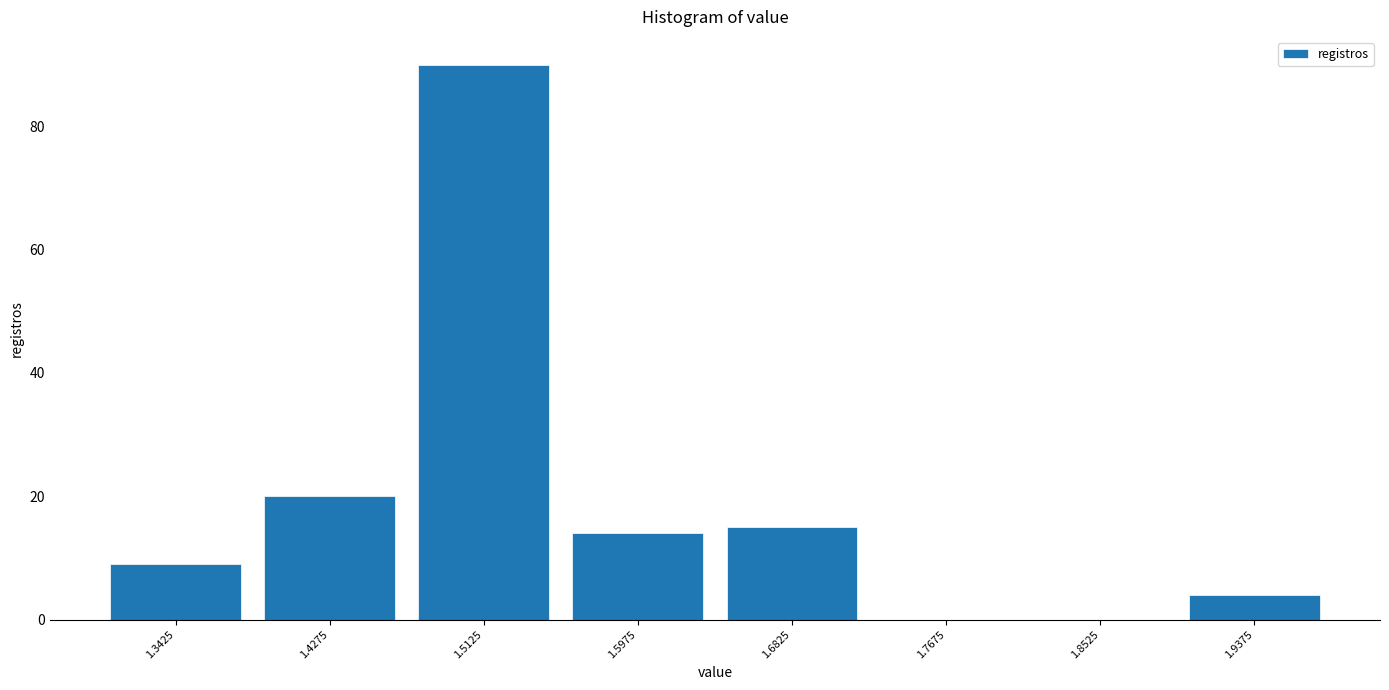

Reading left to right, list every bar in this chart as the range it spans on the x-axis followed by its height. Neither the bar edges nor the heights are printed on the chart, so give them approximately, as read against the axes.

1.300 to 1.385: 10
1.385 to 1.470: 20
1.470 to 1.555: 90
1.555 to 1.640: 14
1.640 to 1.725: 16
1.725 to 1.810: 0
1.810 to 1.895: 0
1.895 to 1.980: 4